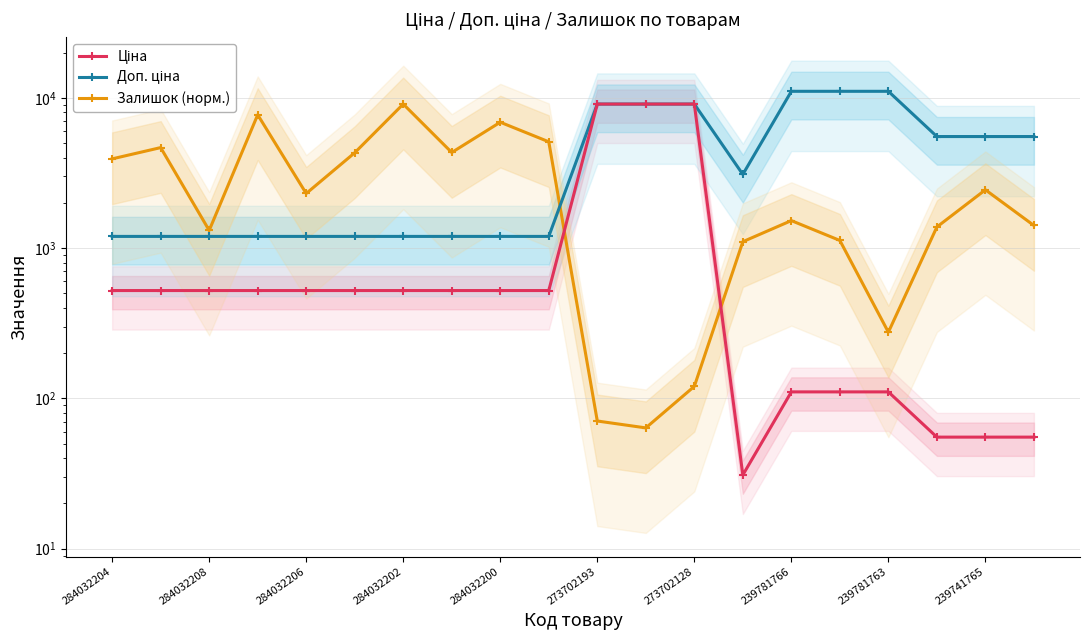

The Доп. ціна series shows 1197.0 at 284032208. True or false?

True